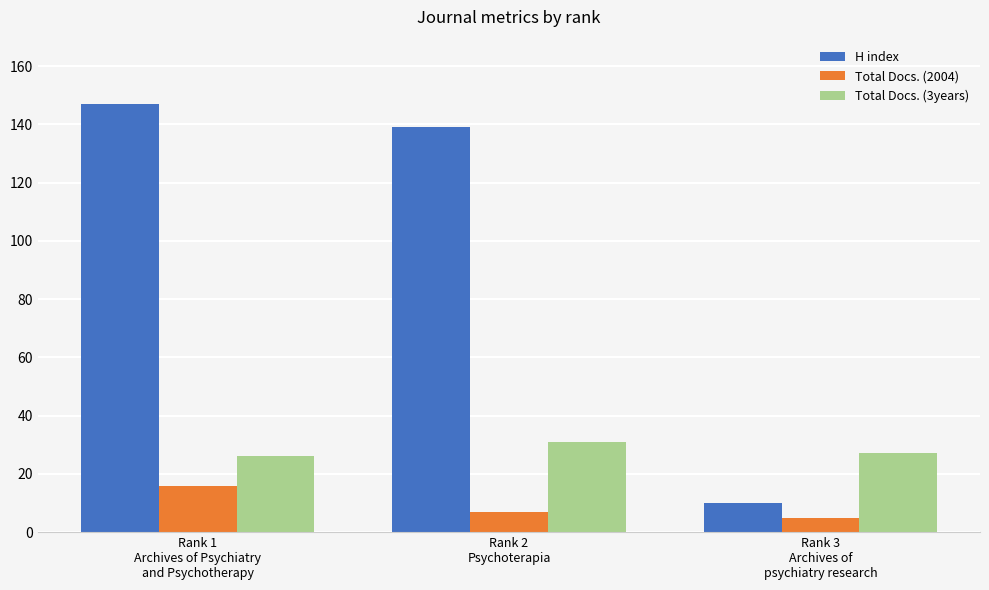

What is the label of the 2nd bar from the right?

Rank 2
Psychoterapia